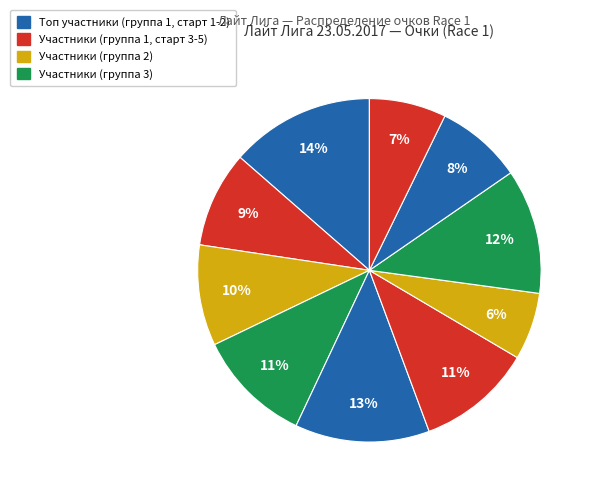

How many slices are in this pie chart?

10